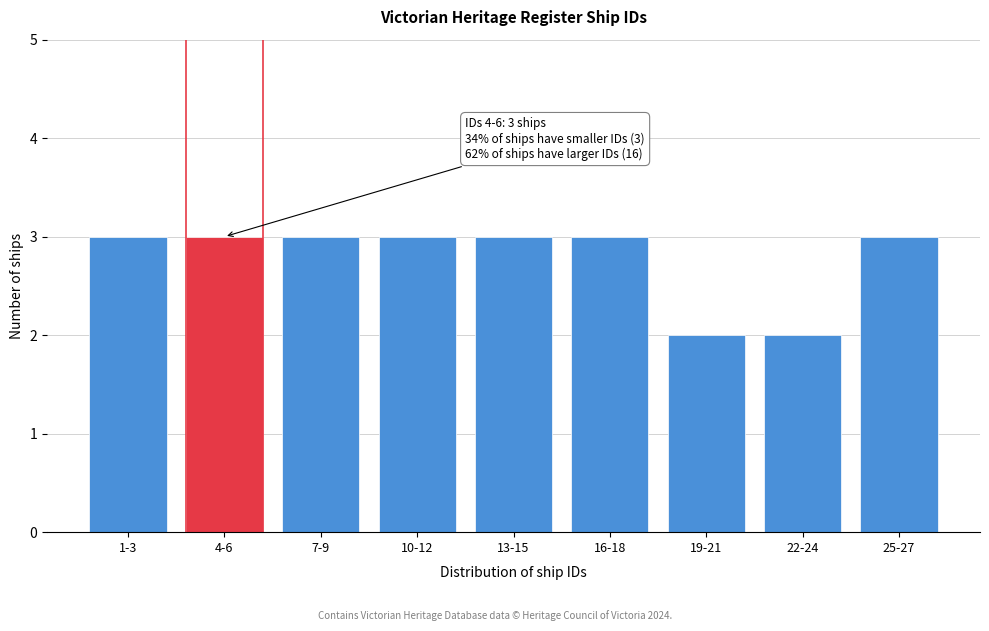

Reading left to right, what are all the values shown in this chart?

1-3=3	4-6=3	7-9=3	10-12=3	13-15=3	16-18=3	19-21=2	22-24=2	25-27=3